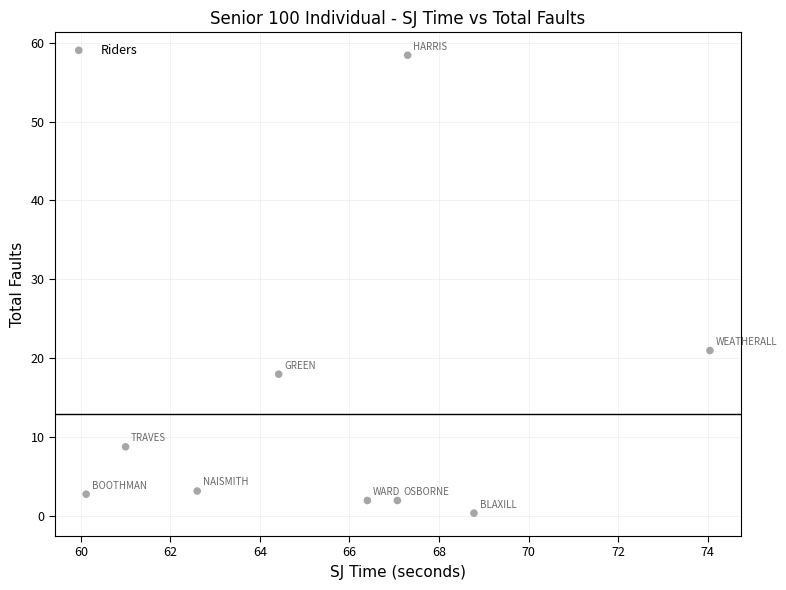

What is the average Y value?

13.0